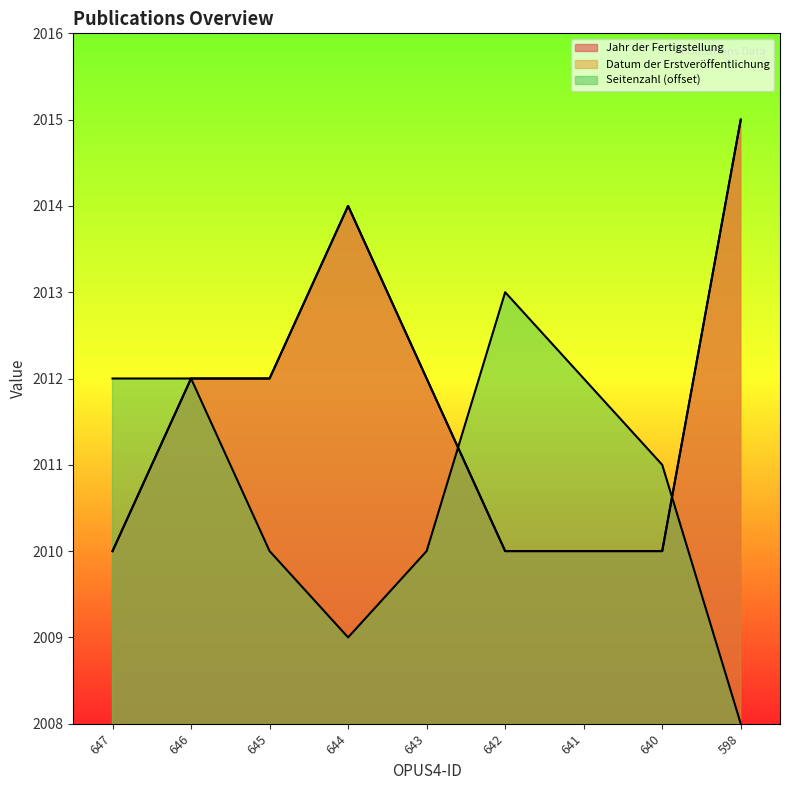

How many values in the Datum der Erstveröffentlichung series exceed 2012?

2